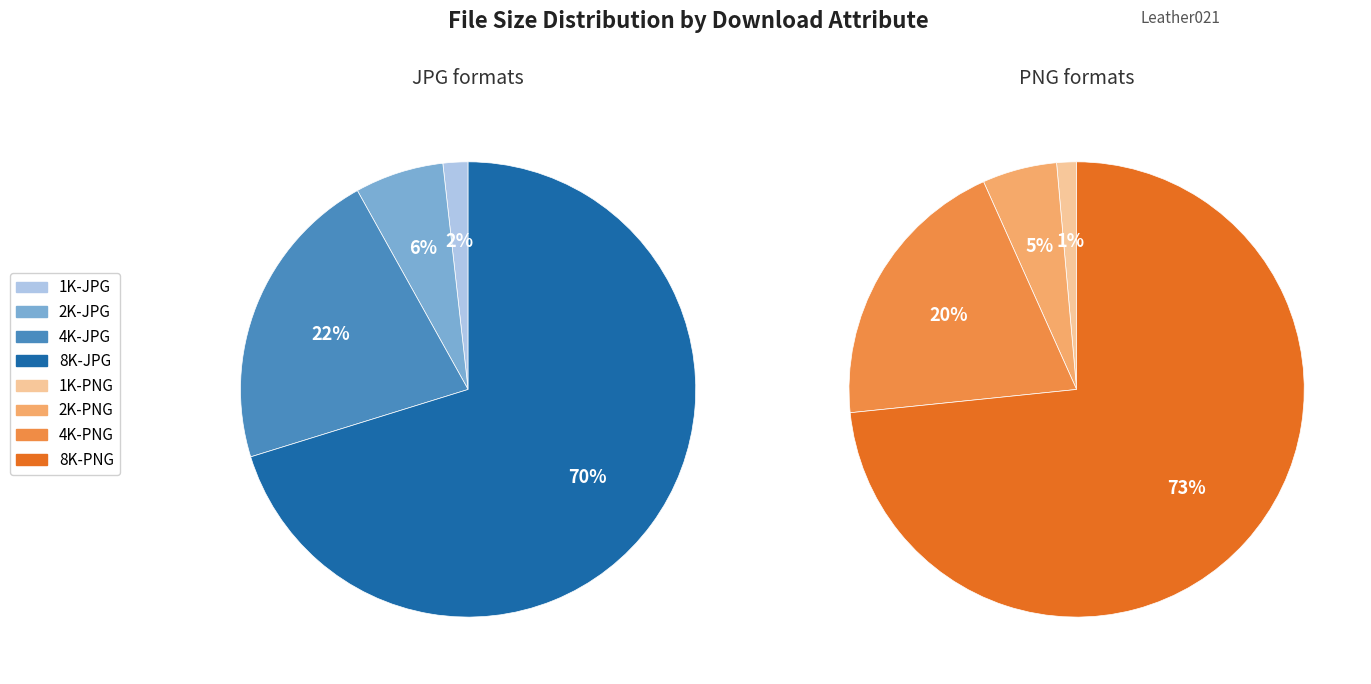

Which category has the biggest portion of the pie?

8K-PNG